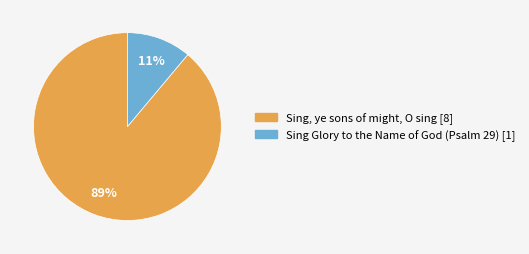

Combined, do Sing Glory to the Name of God (Psalm 29) and Sing, ye sons of might, O sing account for over 50%?

Yes